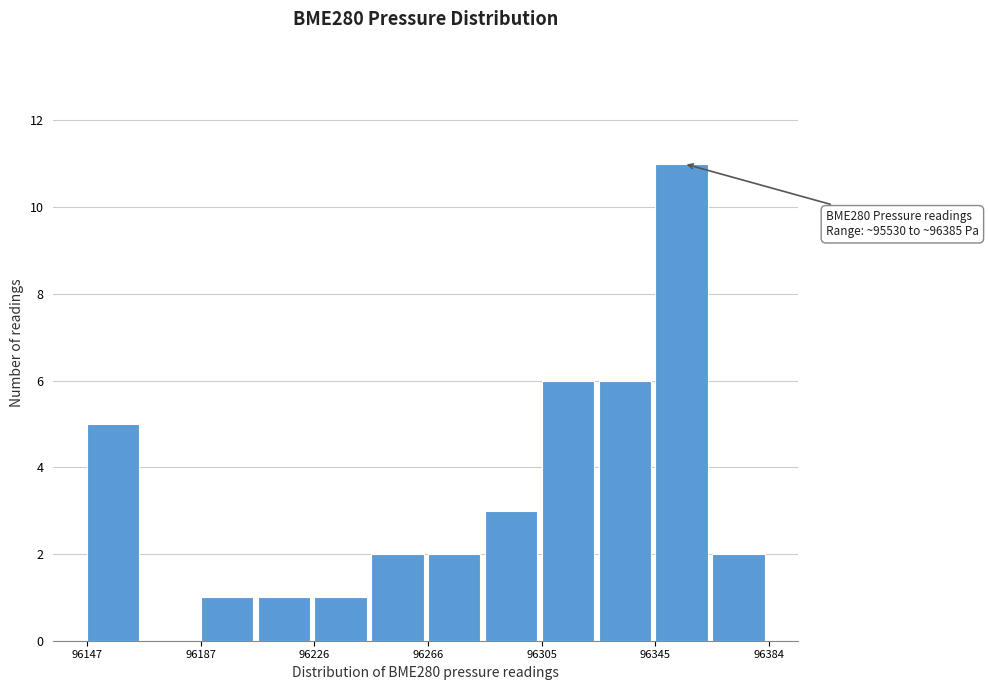

Around what value on the x-axis is the tallest bar? Give the approximate position of its centre, as read against the axis.

96355